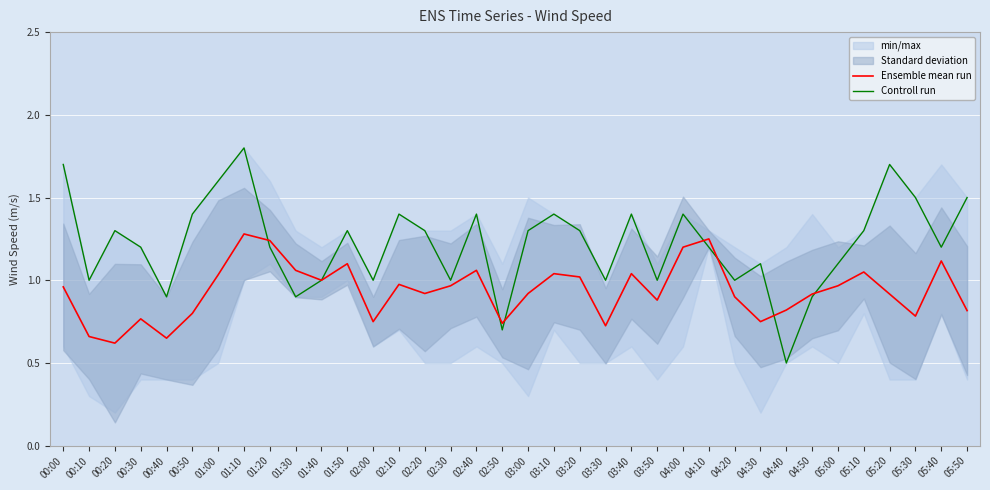

What position from the left is 05:50?

36